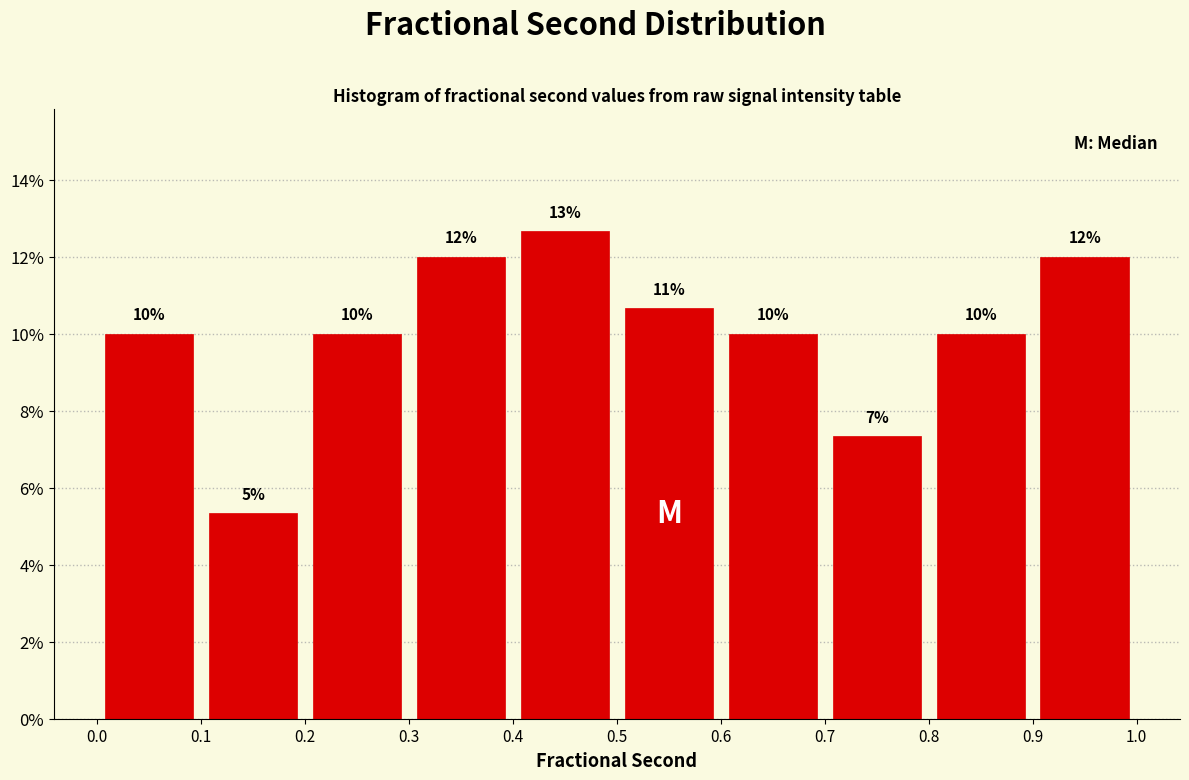

Over which range of the x-axis is the bar tallest?

0.4 to 0.5